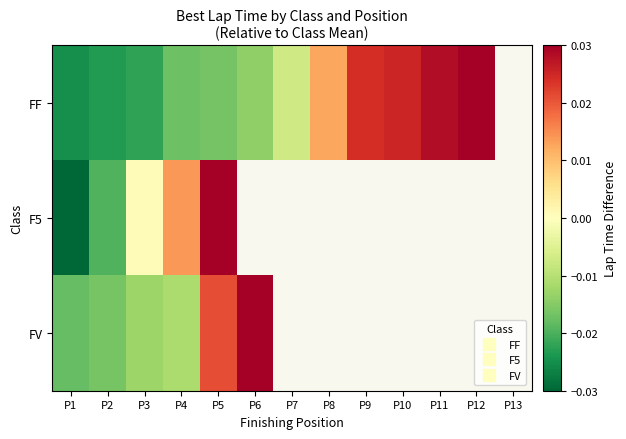

Which series has the widest spread of values?

F5